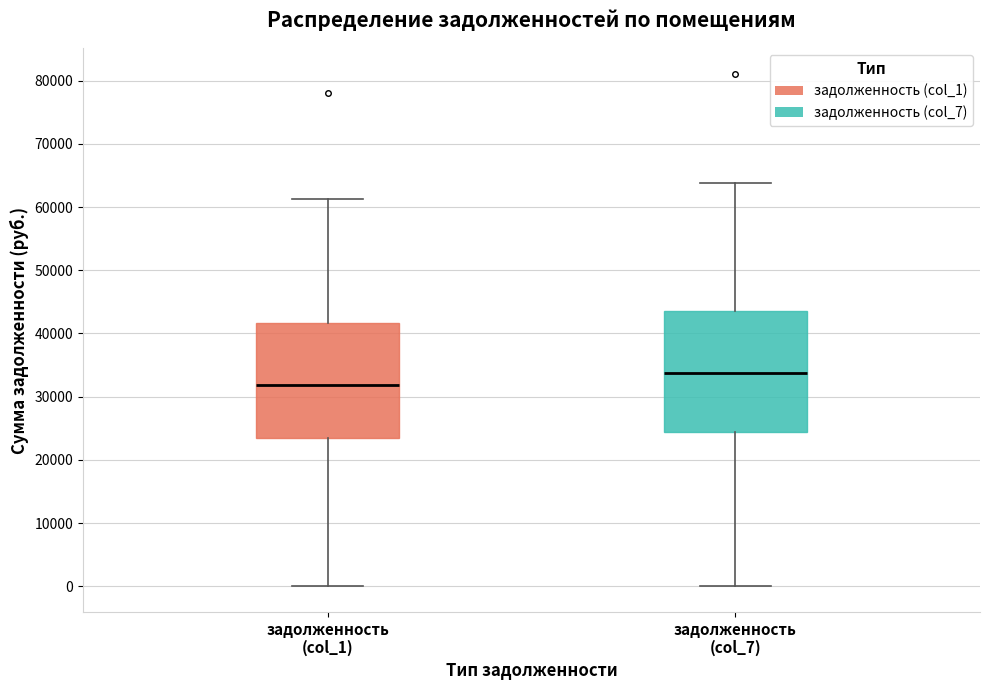

Reading left to right, transcribe this box plot: for each box, give where its median line is, the range the box spans, and where its two whiskers end, as read against the y-axis. The values are not printed on the chart, so give them approximately, as read against the axis.

задолженность (col_1): median 32000, box 24000 to 42000, whiskers 0 to 61000
задолженность (col_7): median 34000, box 24000 to 44000, whiskers 0 to 64000